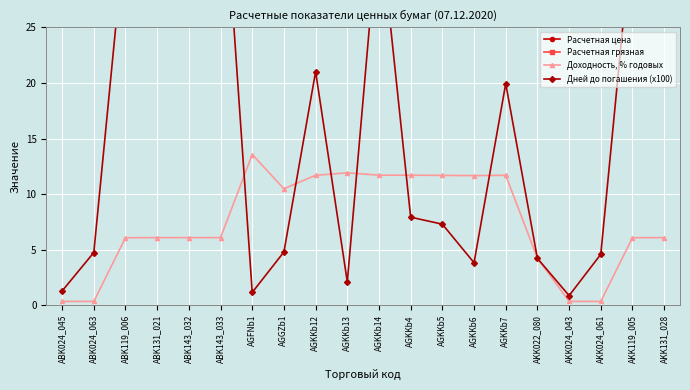

Is it true that Расчетная цена equals 96.0 at AGKKb12?

True